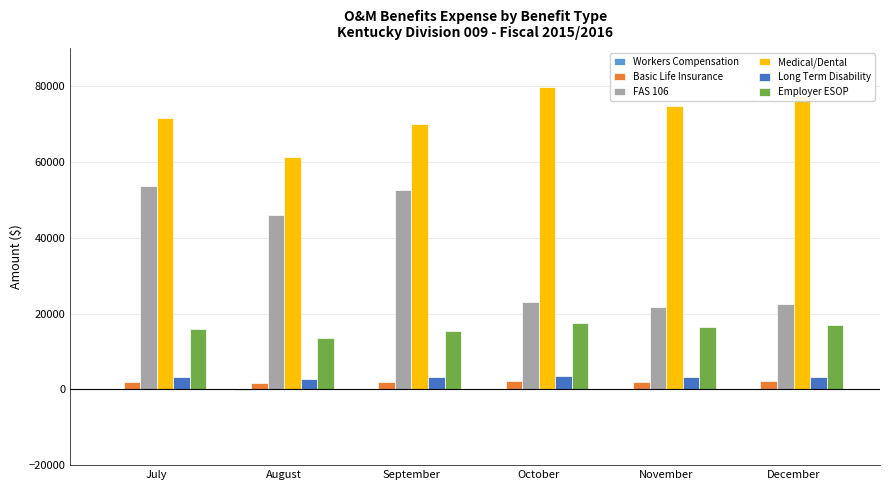

What is the sum of all Employer ESOP values?

96067.2